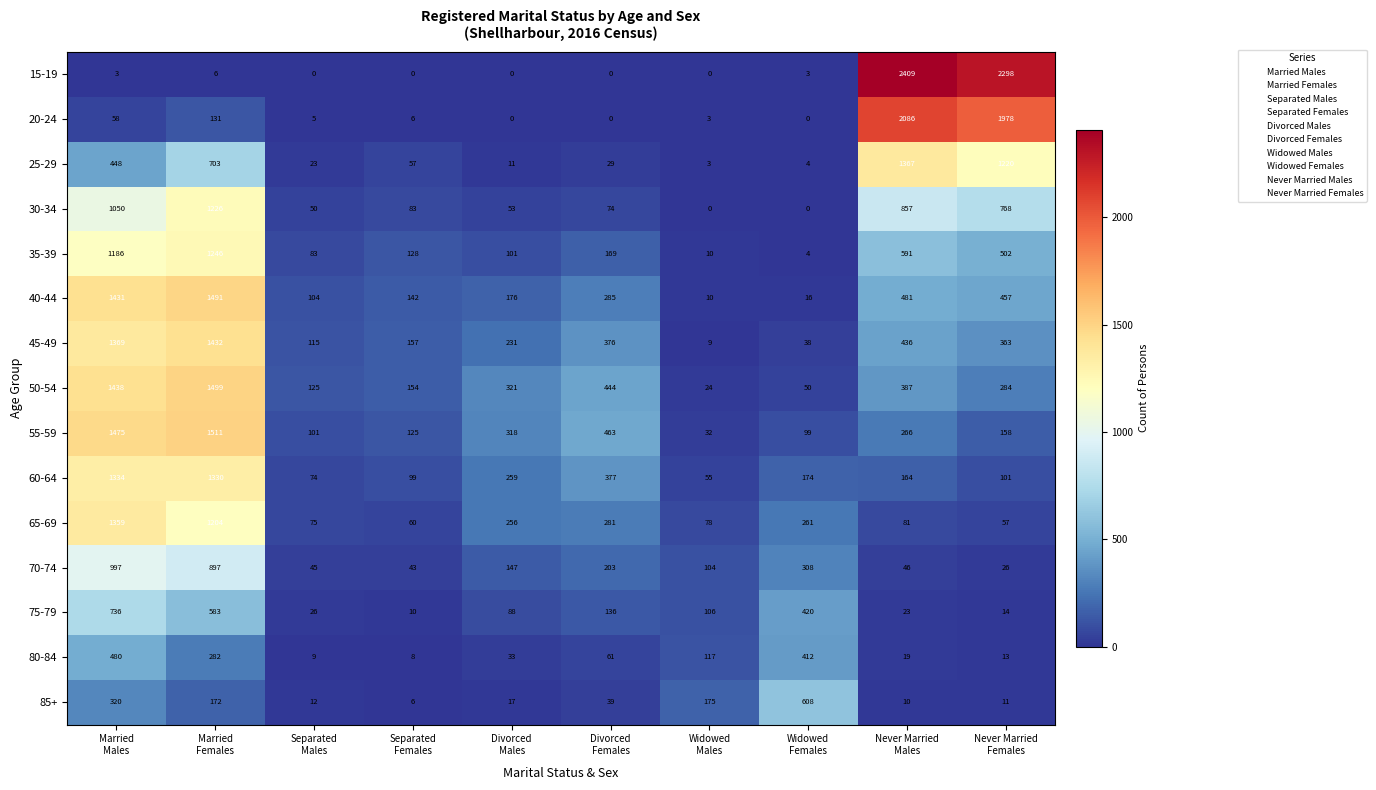

Which series has the largest total across all categories?

50-54